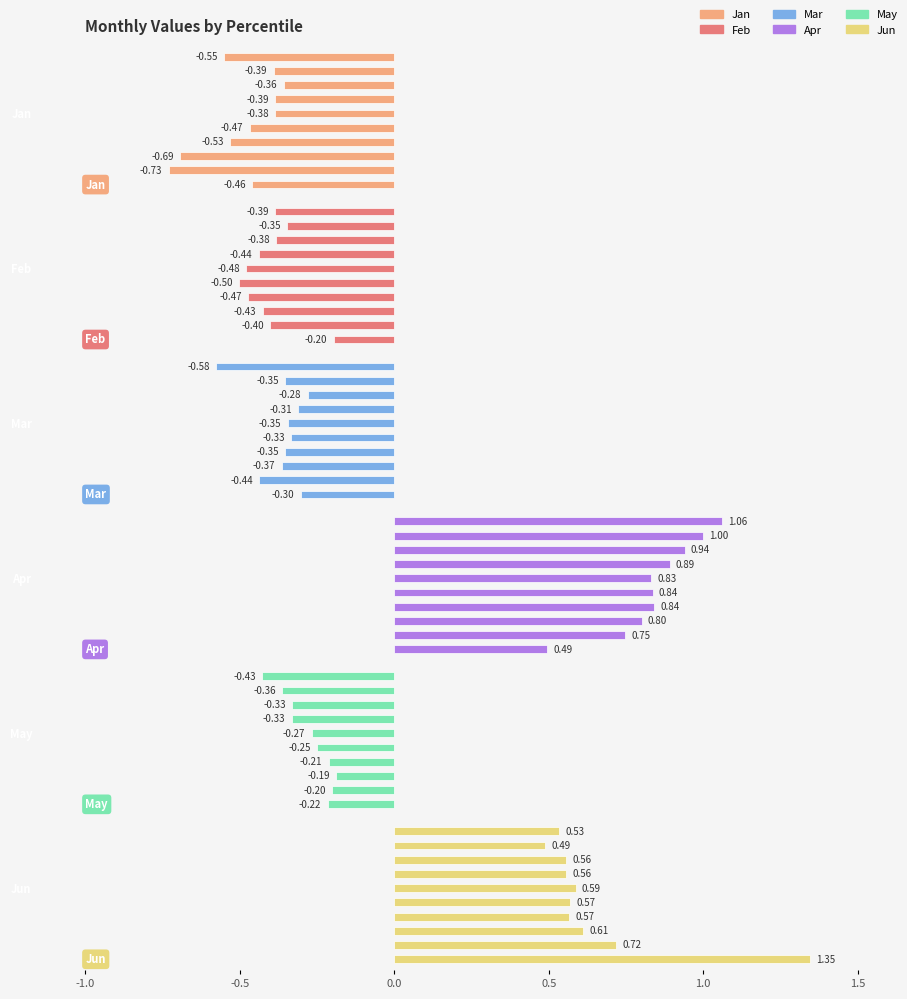

Is it true that Feb equals -0.4 at 0.0?

True